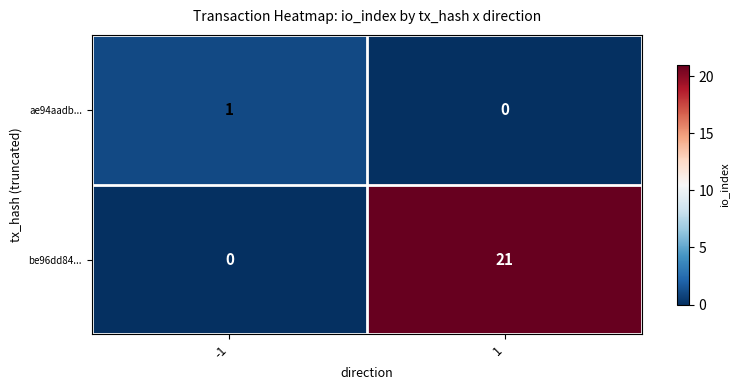

At how many categories does at least one series exceed 3?

1